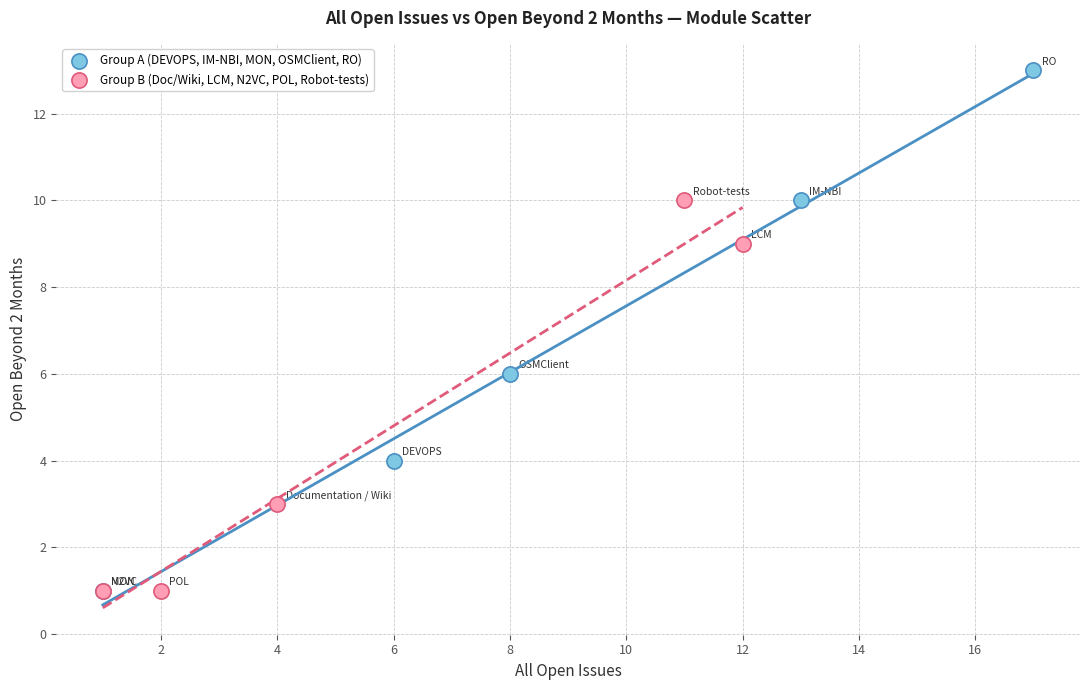

Which series has the largest Y range (max minus min)?

Group A (DEVOPS, IM-NBI, MON, OSMClient, RO)